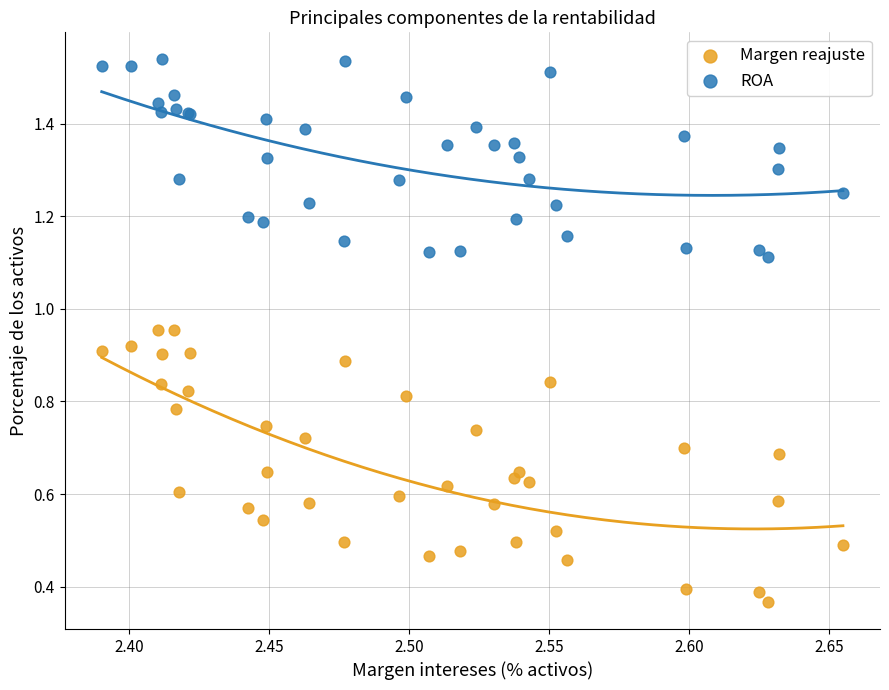

Which series contains the highest Y value?

ROA